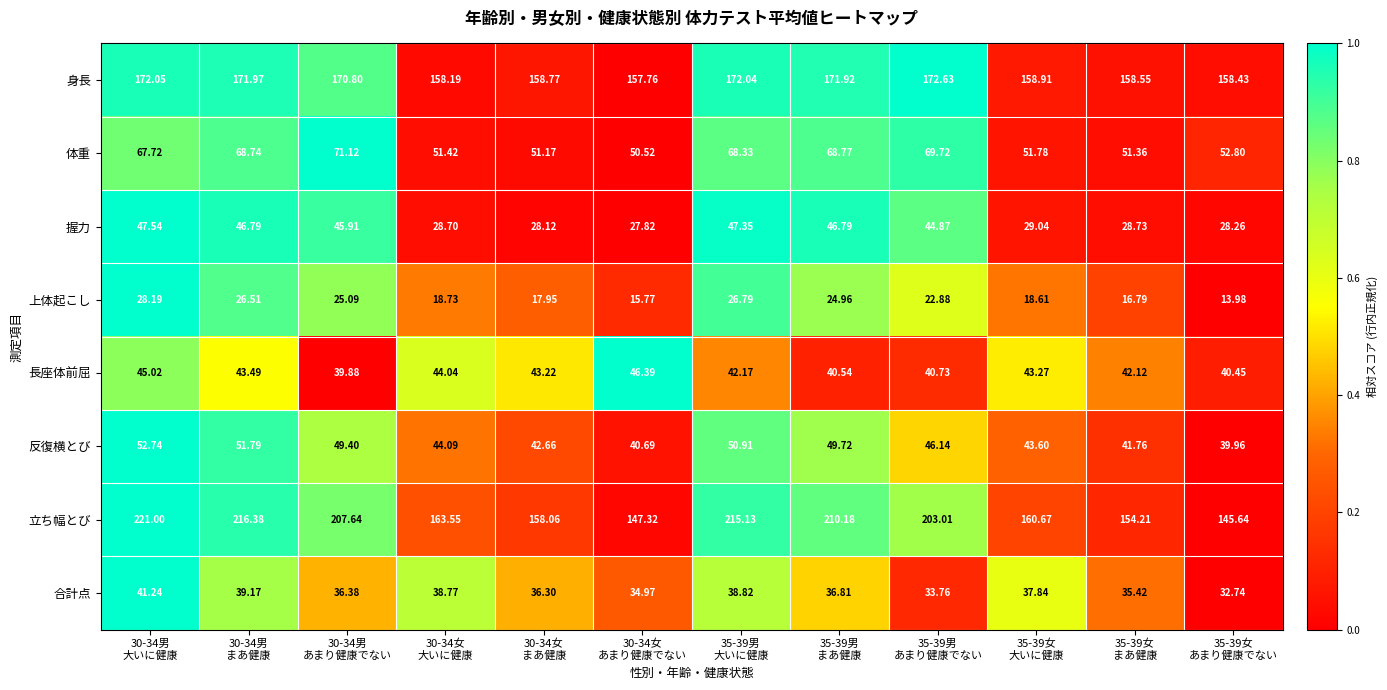

Rank the series by their maximum value, from lowest to highest.

上体起こし, 合計点, 長座体前屈, 握力, 反復横とび, 体重, 身長, 立ち幅とび